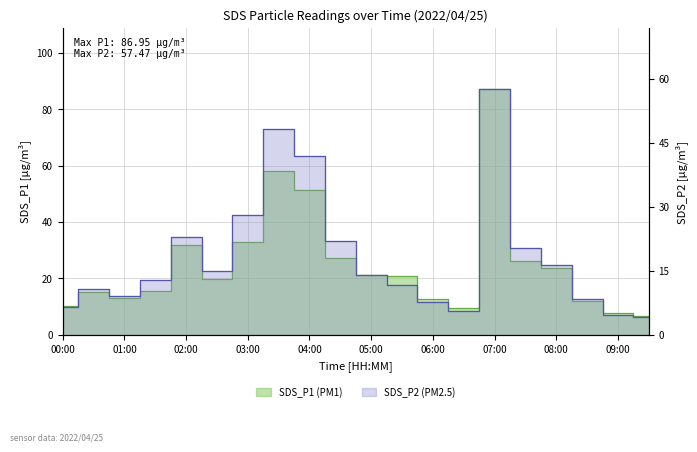

How many lines are shown in the chart?

2